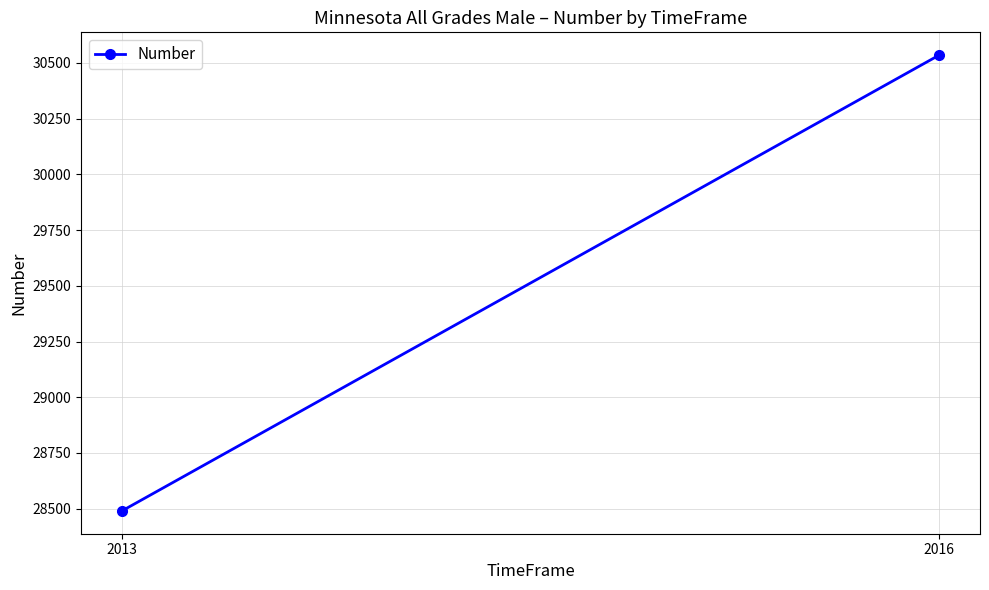

How many values are between 28490 and 30535?

2